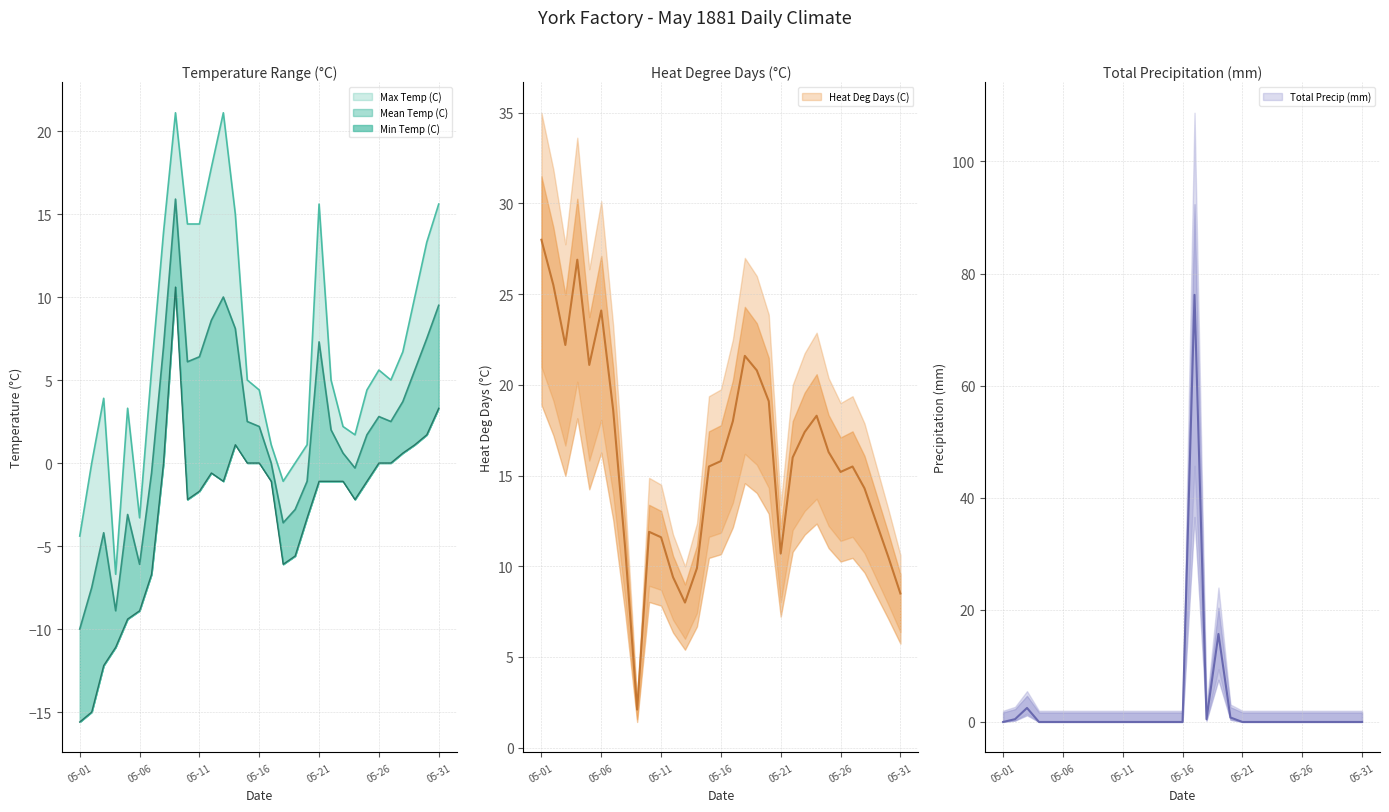

How many values in the Max Temp (C) series are below 5?

14